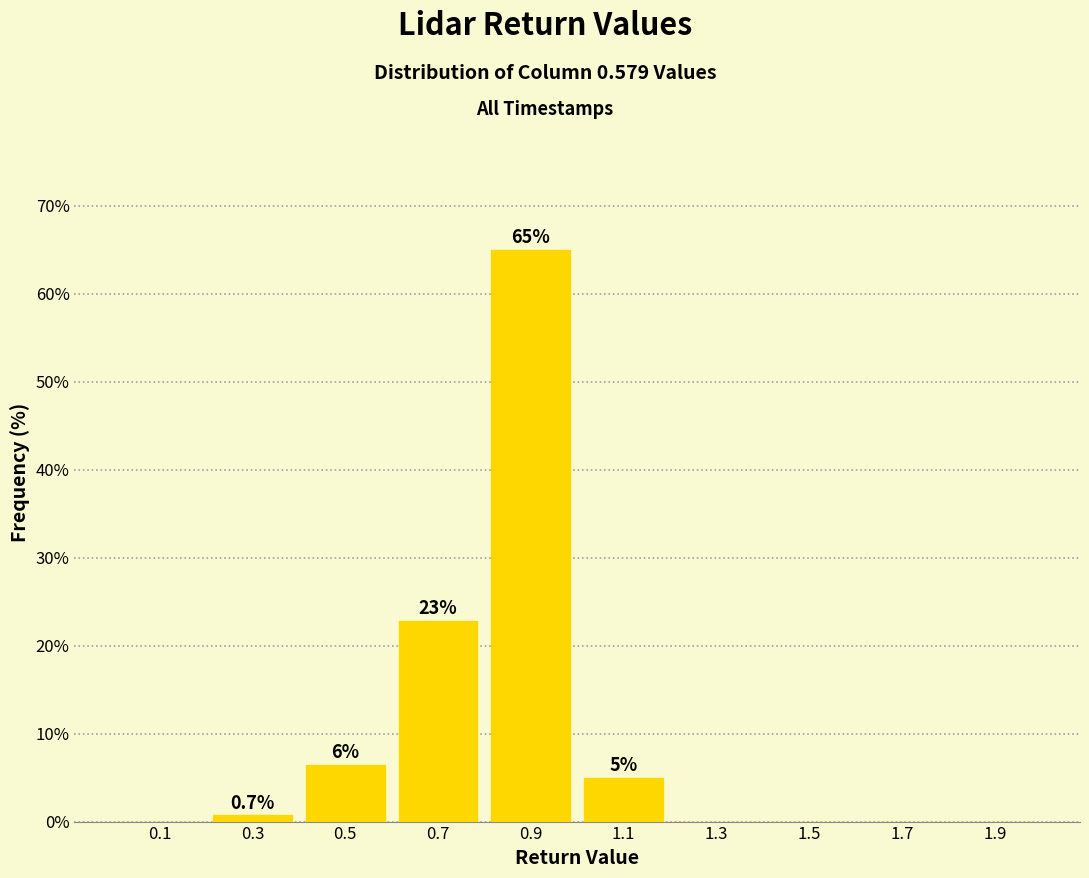

Over which range of the x-axis is the bar tallest?

0.8 to 1.0